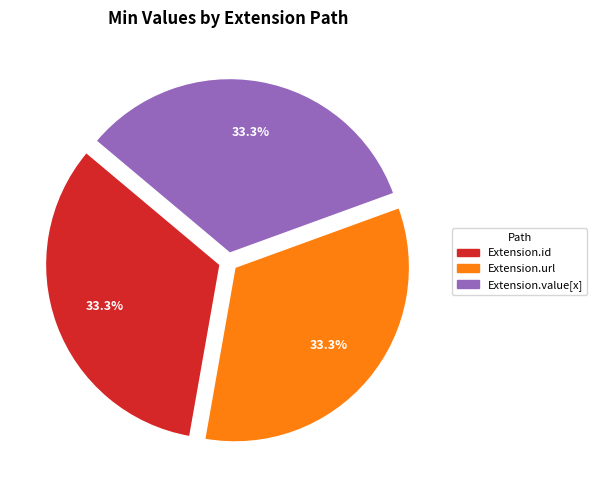

To the nearest percent, what is the difference between the largest and smallest slice percentages?

0%